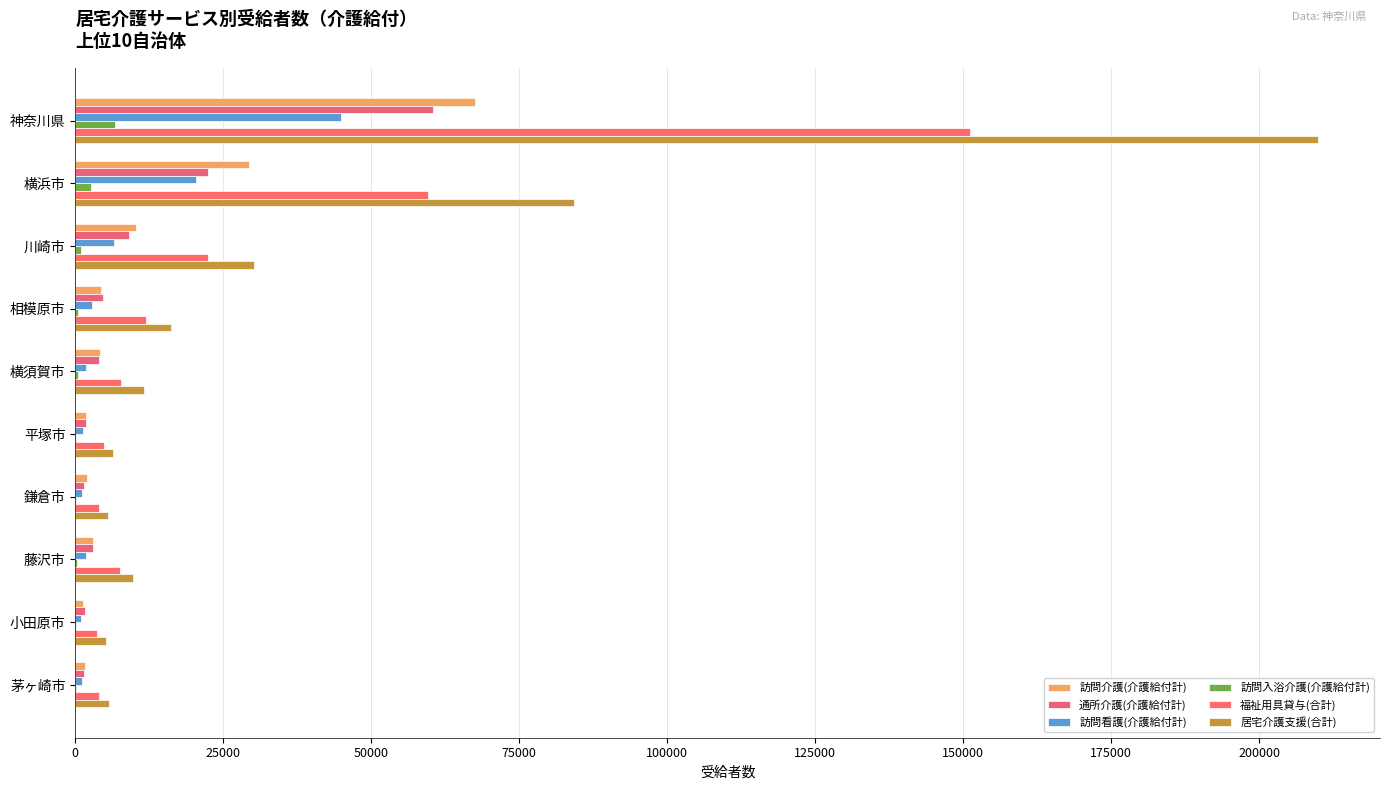

How many distinct data groups are displayed?

6